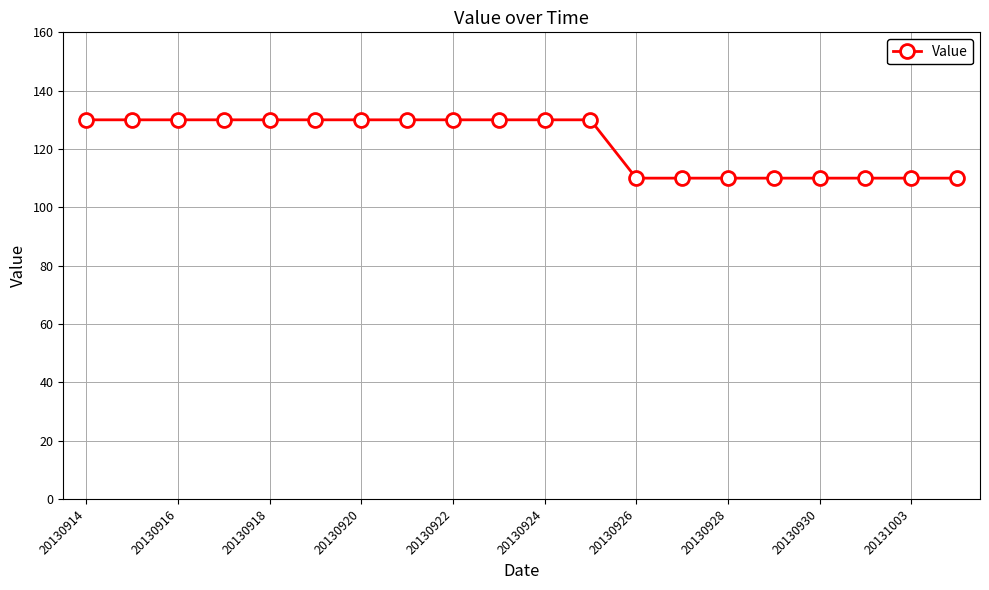

How many values are below 130?

8